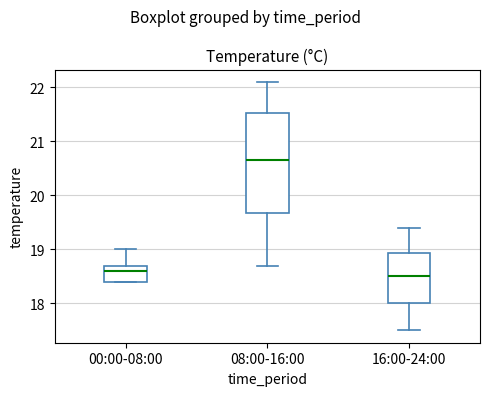

Where is the upper edge of the box for 00:00-08:00 on the y-axis? The values are not printed on the chart, so give them approximately, as read against the axis.

18.7